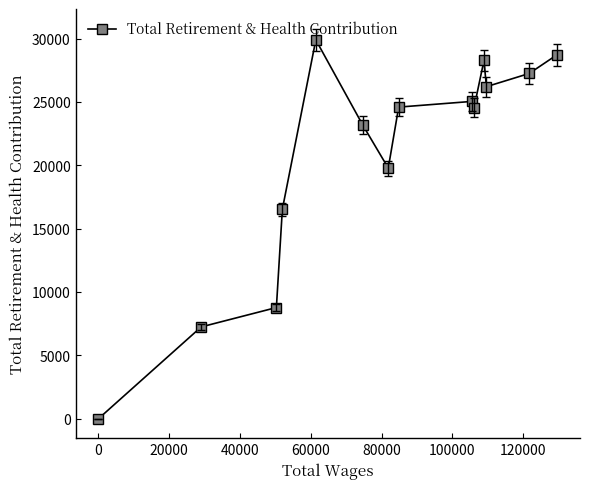

What is the average value?

20719